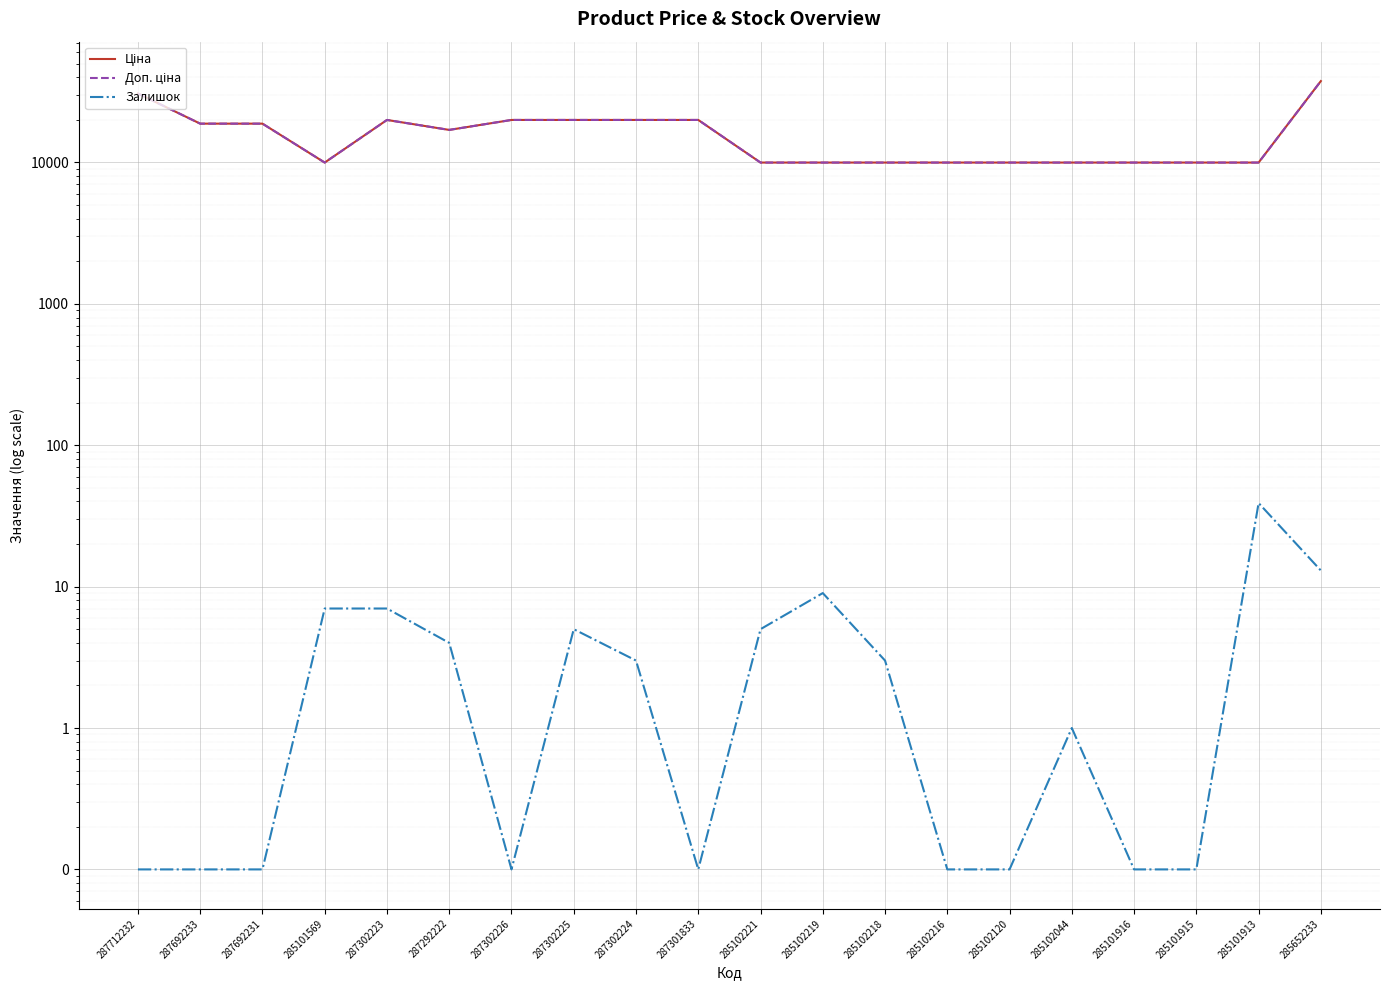

True or false: Ціна has a value of 12504.2 at 287301833.

False